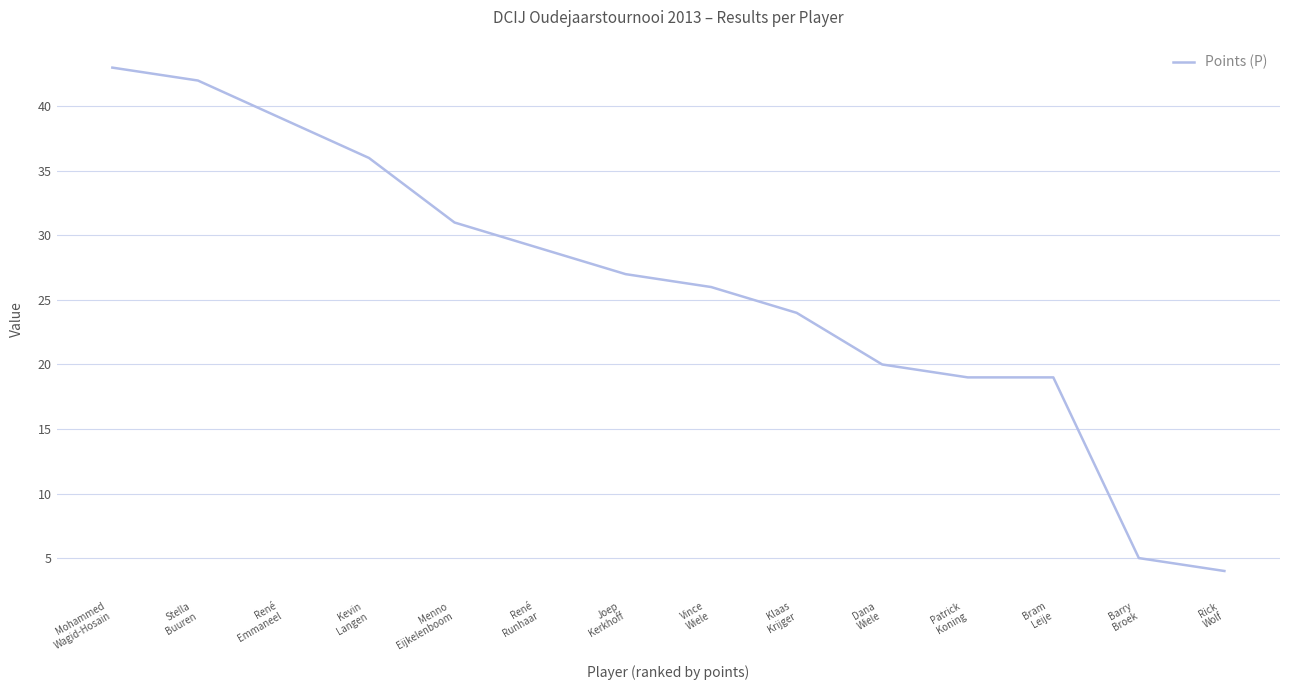

How many lines are shown in the chart?

1